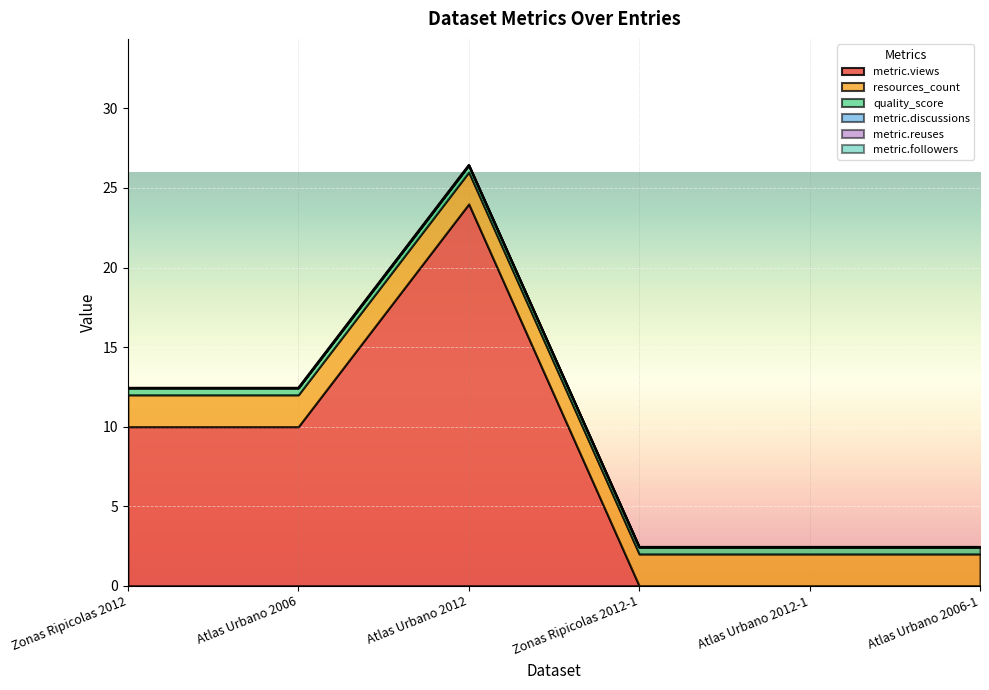

At which category is the sum across all series the highest?

Atlas Urbano 2012